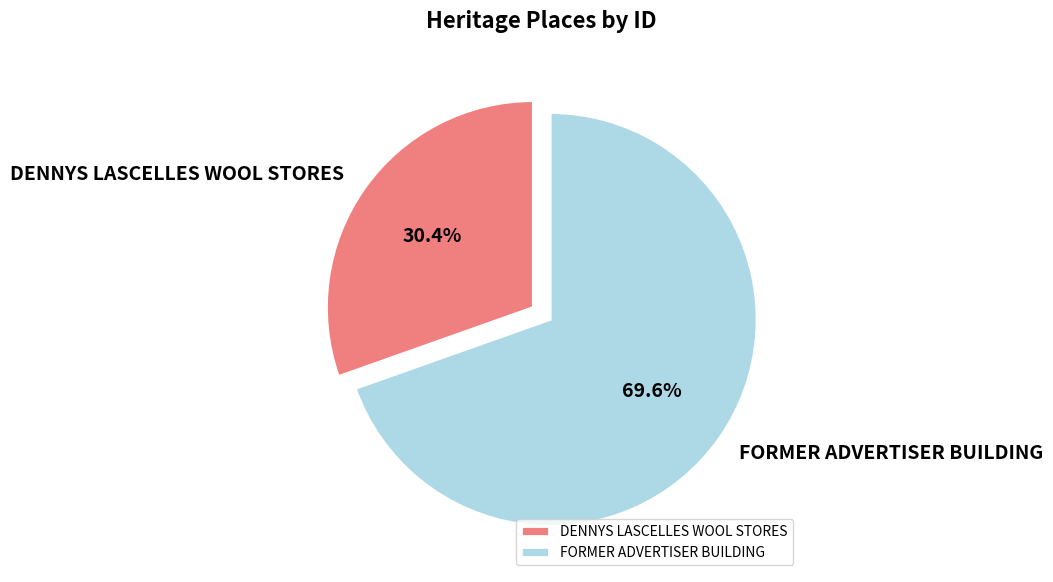

To the nearest percent, what is the average slice percentage?

50%